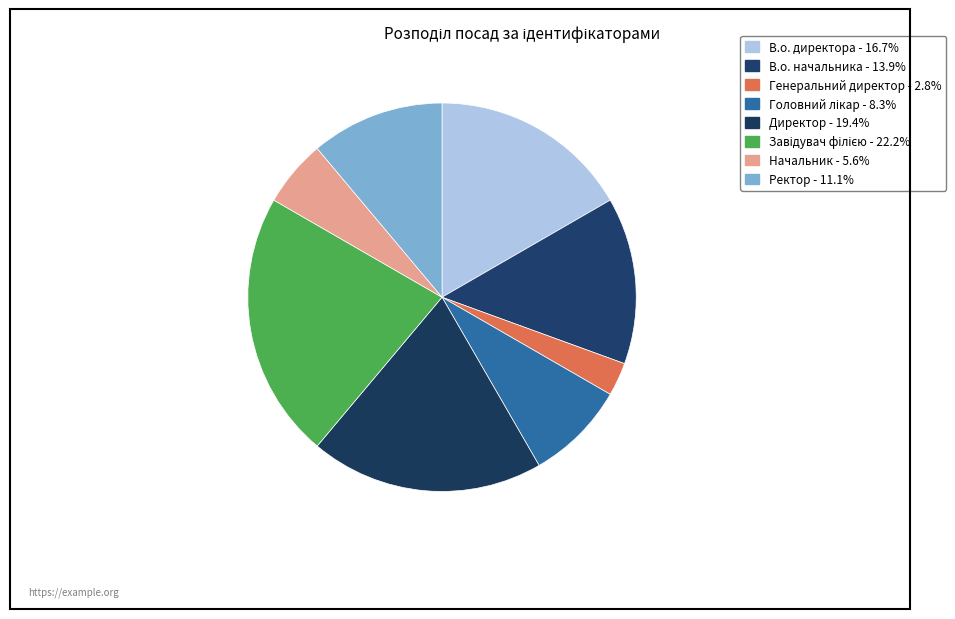

To the nearest percent, what is the average slice percentage?

12%